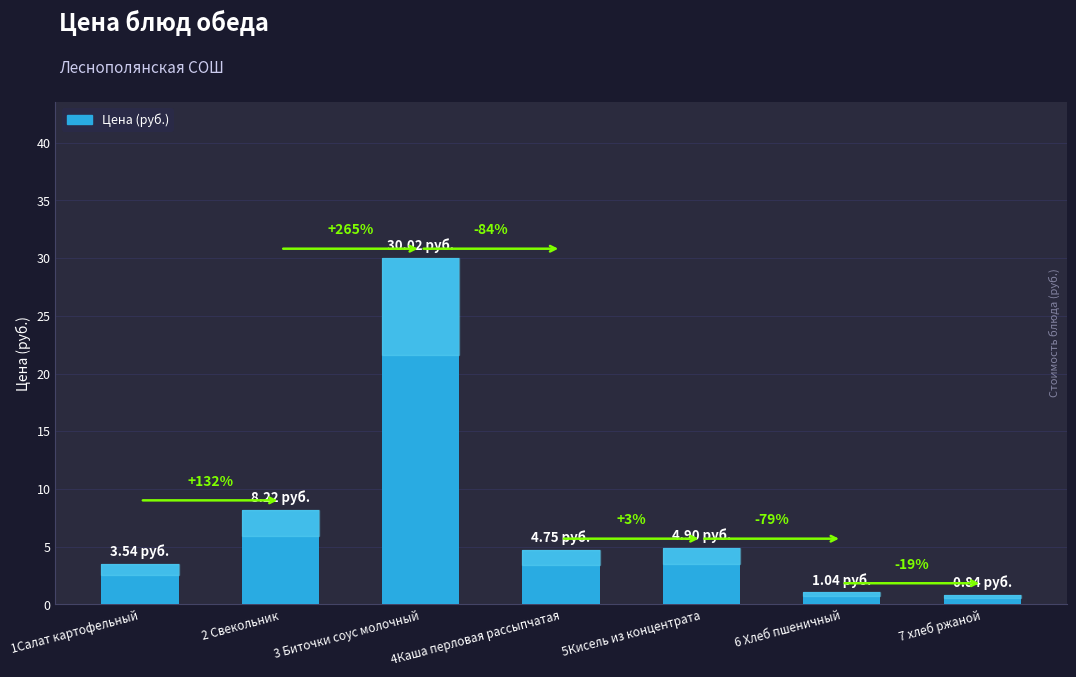

How many bars are there in total?

7